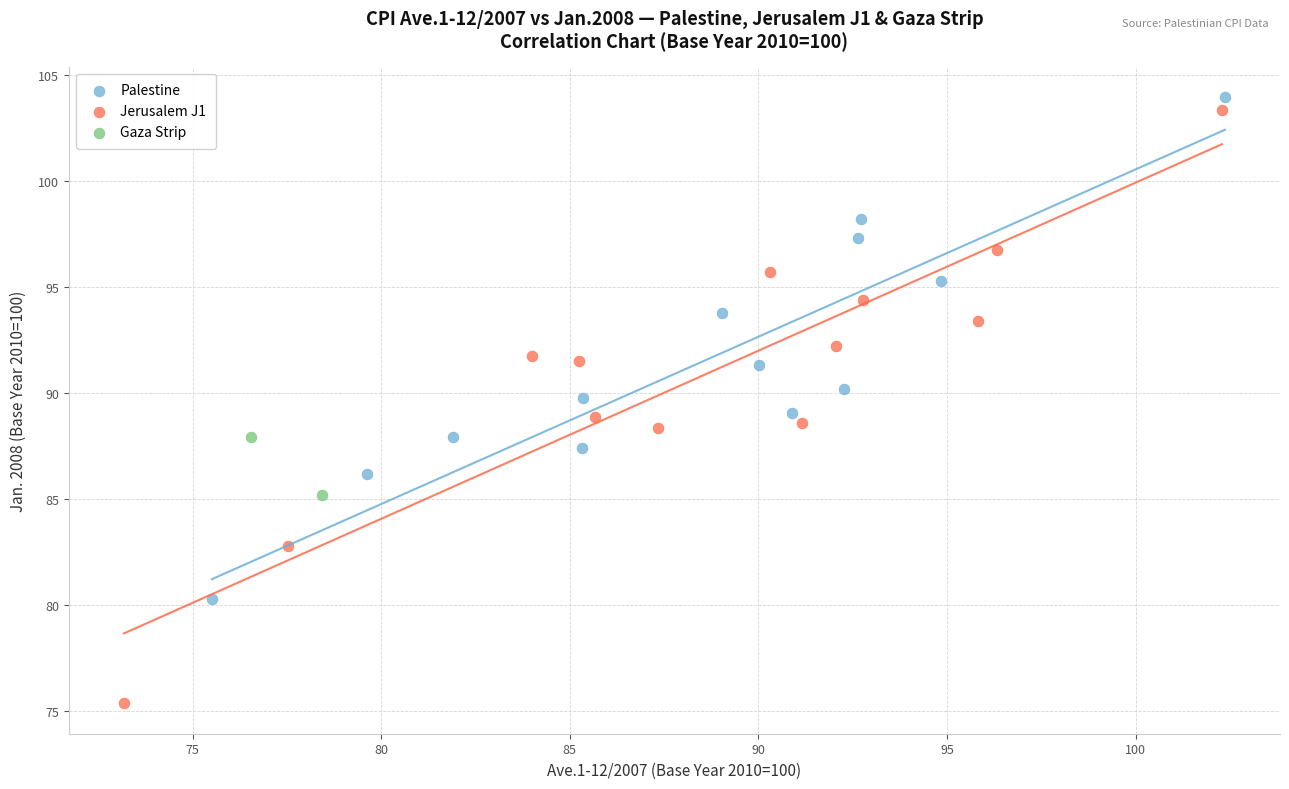

What are all the series names shown in the legend?

Palestine, Jerusalem J1, Gaza Strip